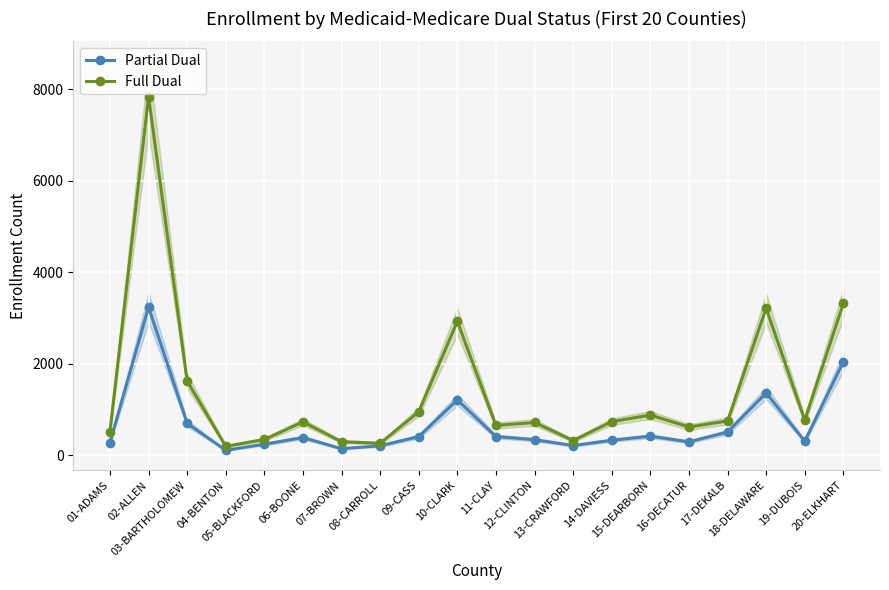

Which series has the largest range (max minus min)?

Full Dual